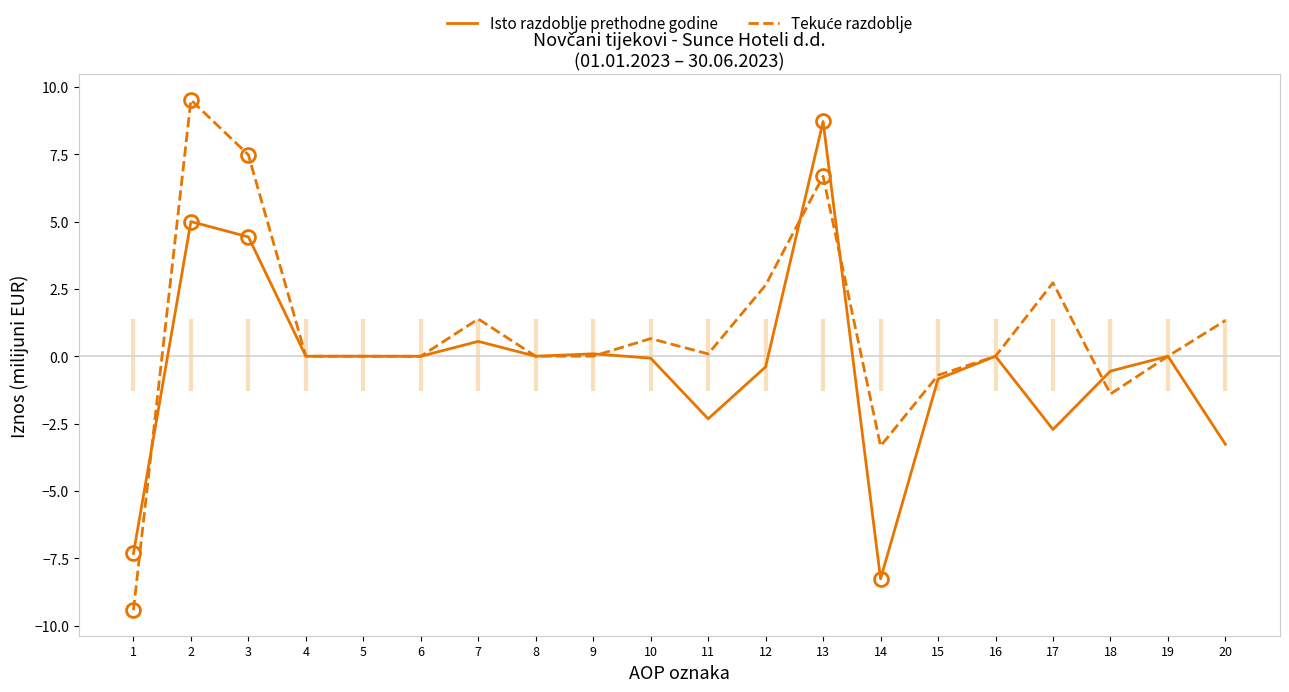

Is it true that Isto razdoblje prethodne godine equals 5.0 at 2?

True